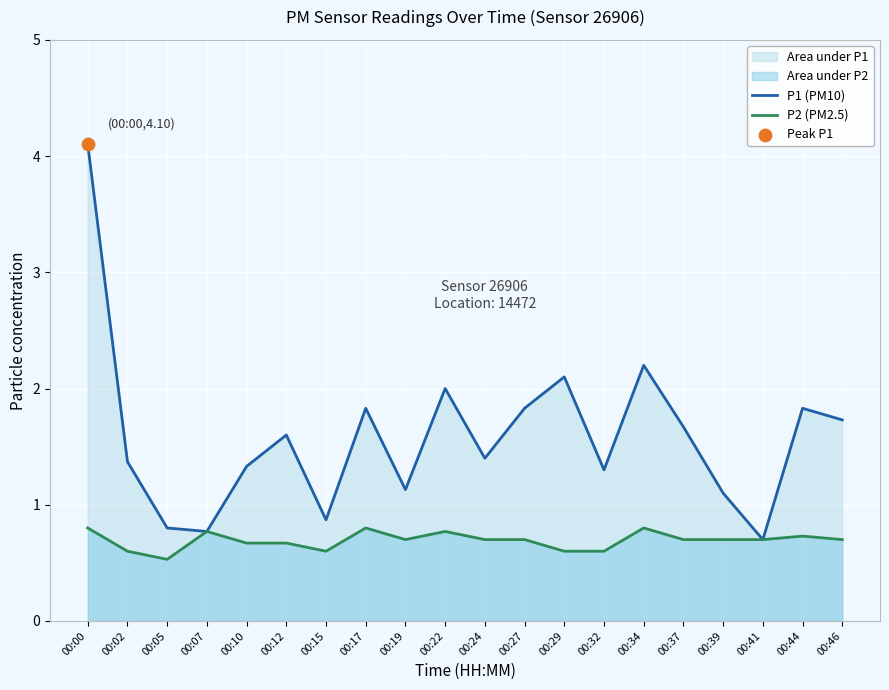

What is the total value across all series at 00:15?

1.5